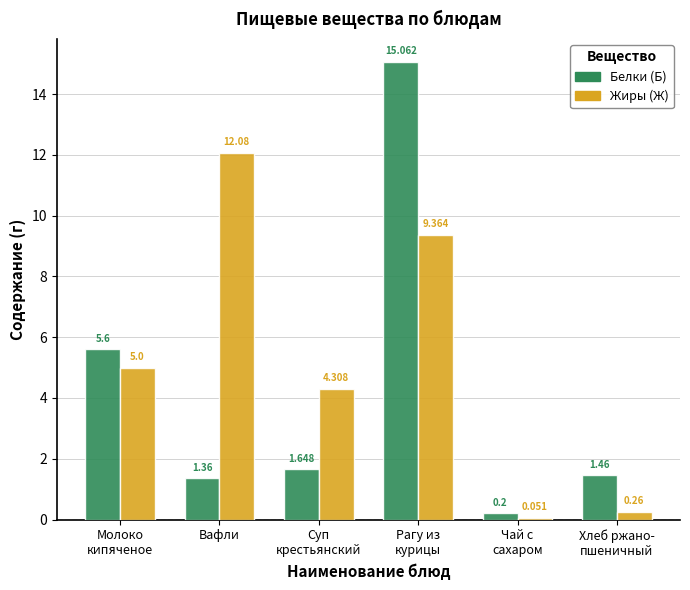

How many bars are there in total?

12